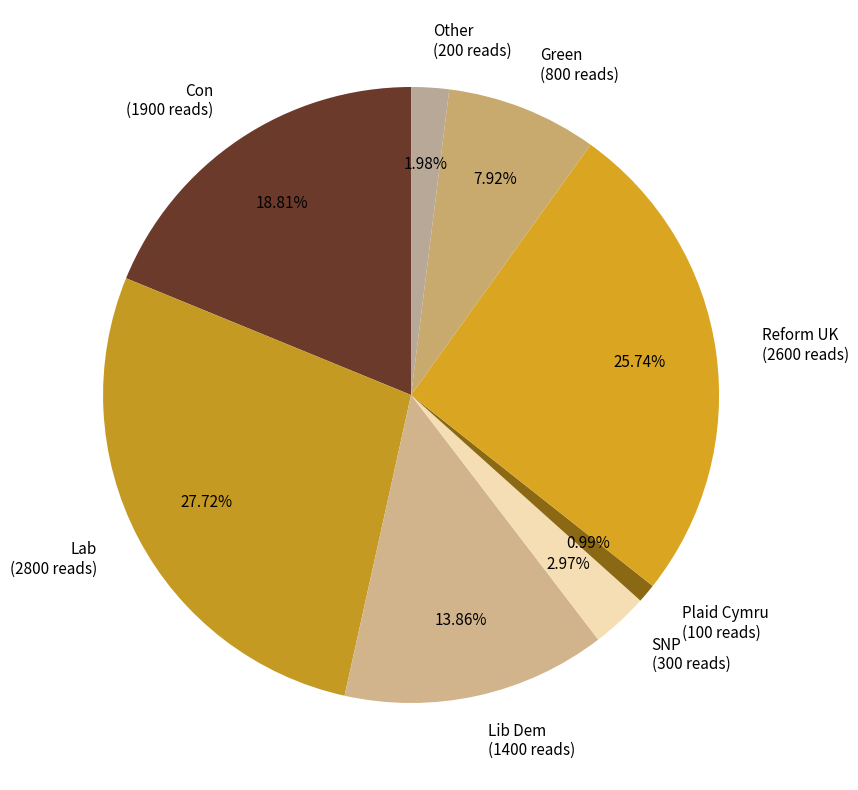

How many slices are in this pie chart?

8